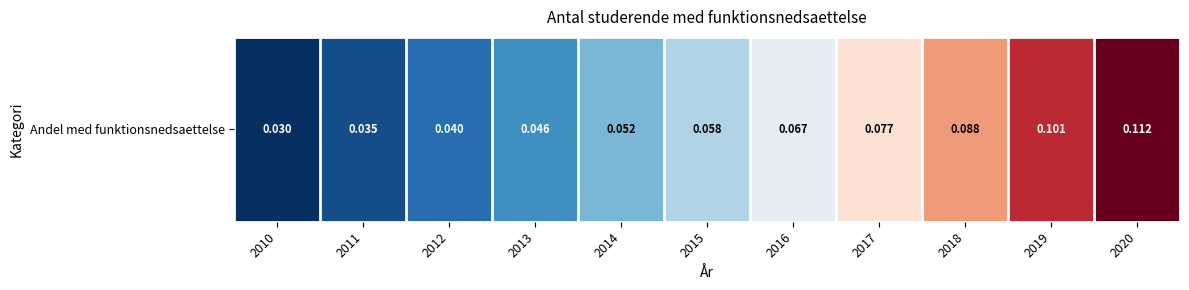

Count the values in the range 0 to 1.

11